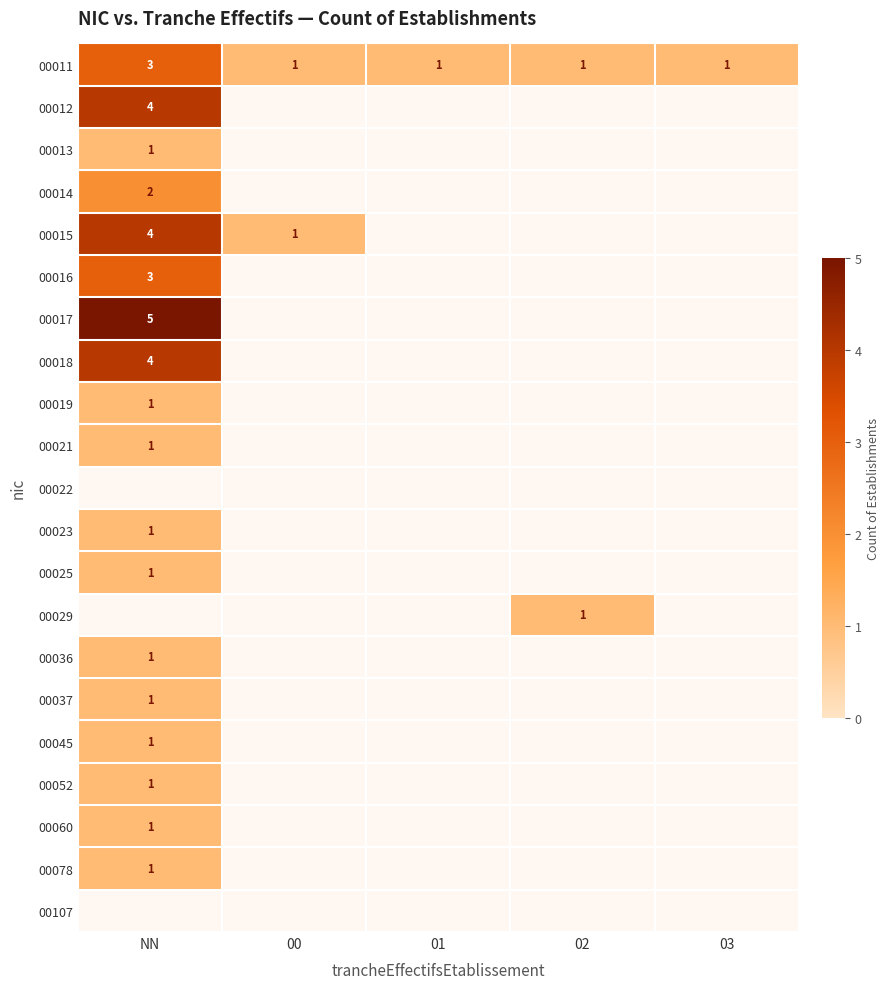

Is the value of 00013 at 00 greater than the value of 00107 at NN?

No